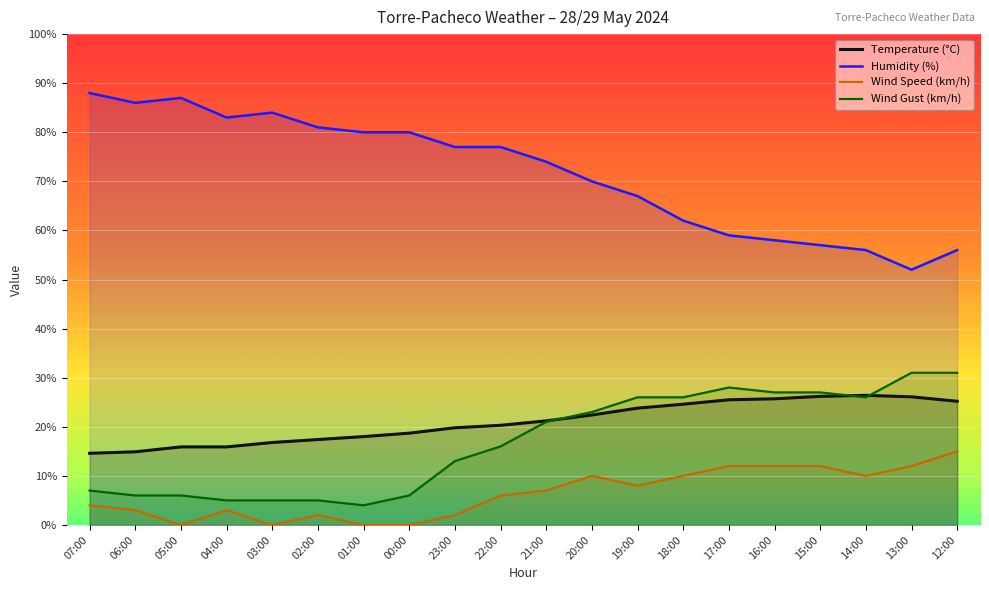

Reading right to left, what are all the values shown in this chart?

Temperature (°C): 25.2	26.1	26.4	26.2	25.7	25.5	24.6	23.8	22.4	21.2	20.3	19.8	18.7	18.0	17.4	16.8	15.9	15.9	14.9	14.6
Humidity (%): 56.0	52.0	56.0	57.0	58.0	59.0	62.0	67.0	70.0	74.0	77.0	77.0	80.0	80.0	81.0	84.0	83.0	87.0	86.0	88.0
Wind Speed (km/h): 15.0	12.0	10.0	12.0	12.0	12.0	10.0	8.0	10.0	7.0	6.0	2.0	0.0	0.0	2.0	0.0	3.0	0.0	3.0	4.0
Wind Gust (km/h): 31.0	31.0	26.0	27.0	27.0	28.0	26.0	26.0	23.0	21.0	16.0	13.0	6.0	4.0	5.0	5.0	5.0	6.0	6.0	7.0